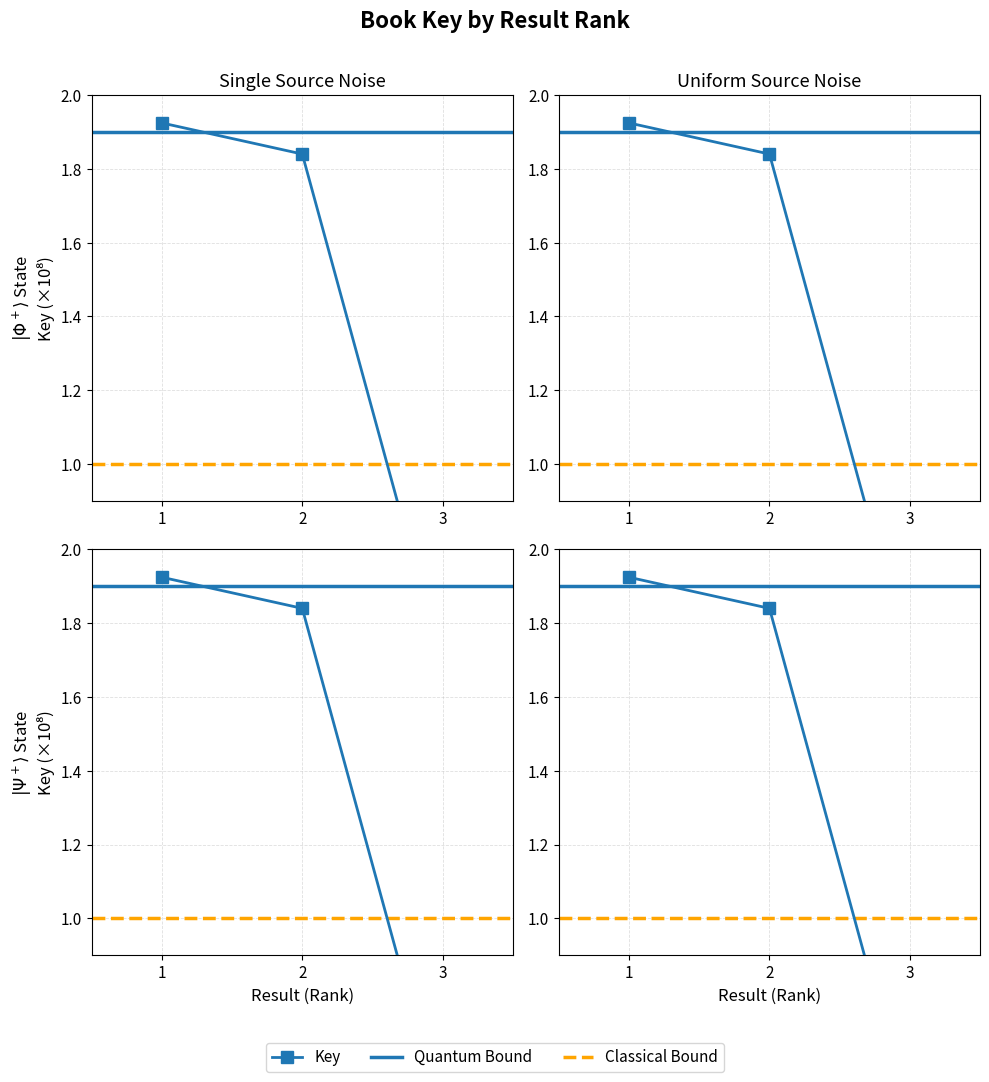

List the labels in order of value, smallest first.

3, 2, 1